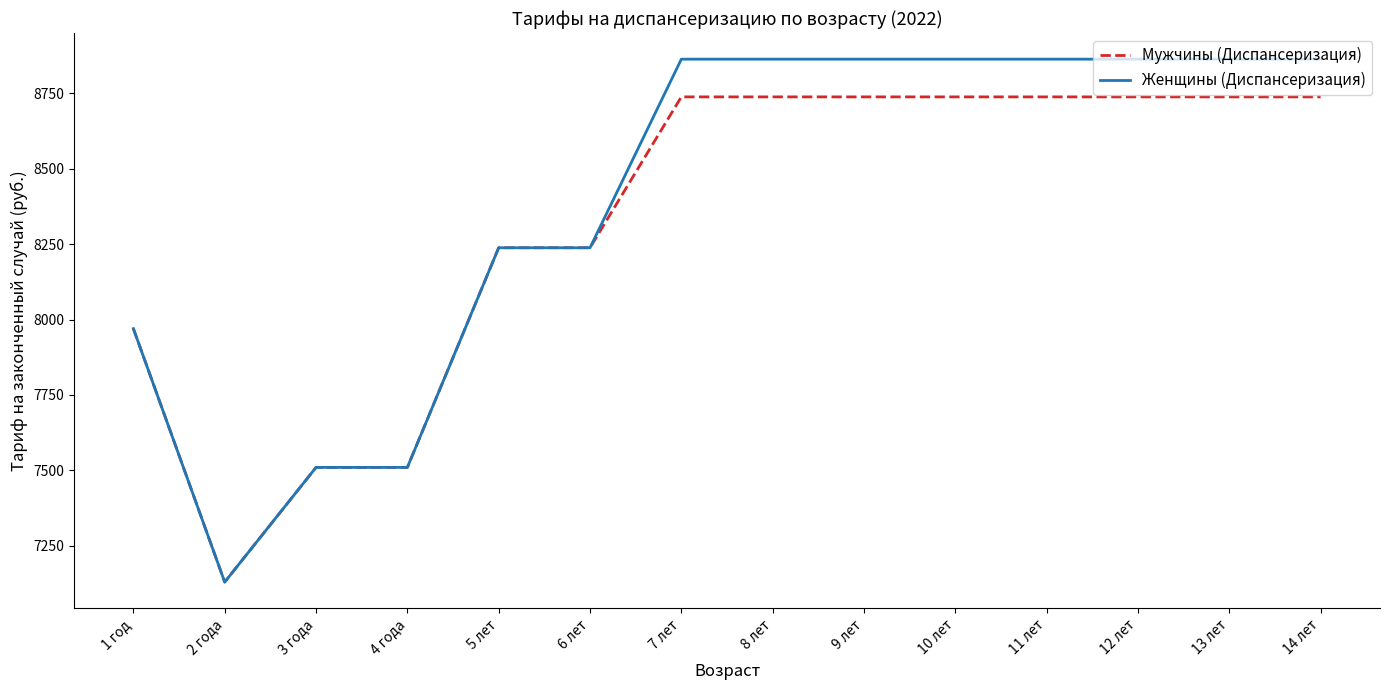

The Мужчины (Диспансеризация) series shows 13960 at 8 лет. True or false?

False